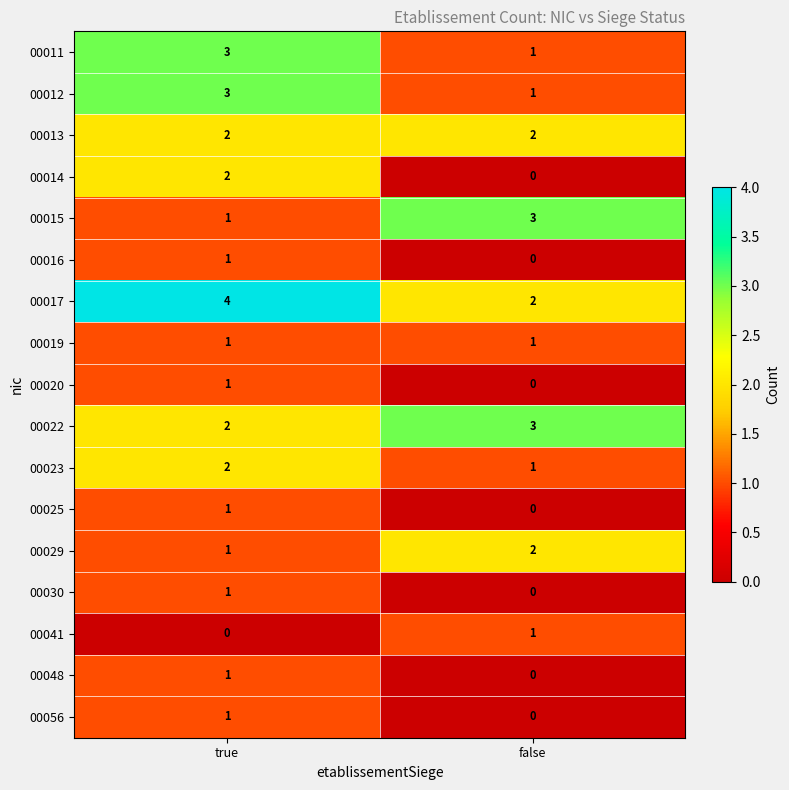

List the labels in order of 00056 value, largest first.

true, false